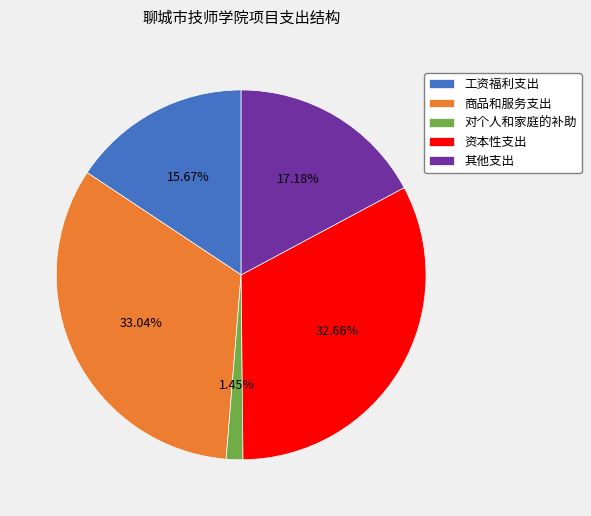

Does any single category account for the majority?

No